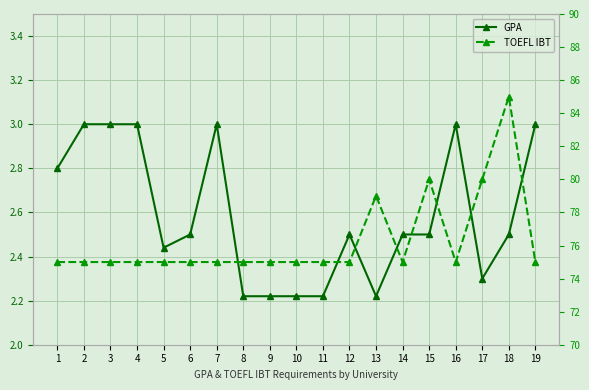

What is the difference between the maximum and minimum values in the TOEFL IBT series?

10.0